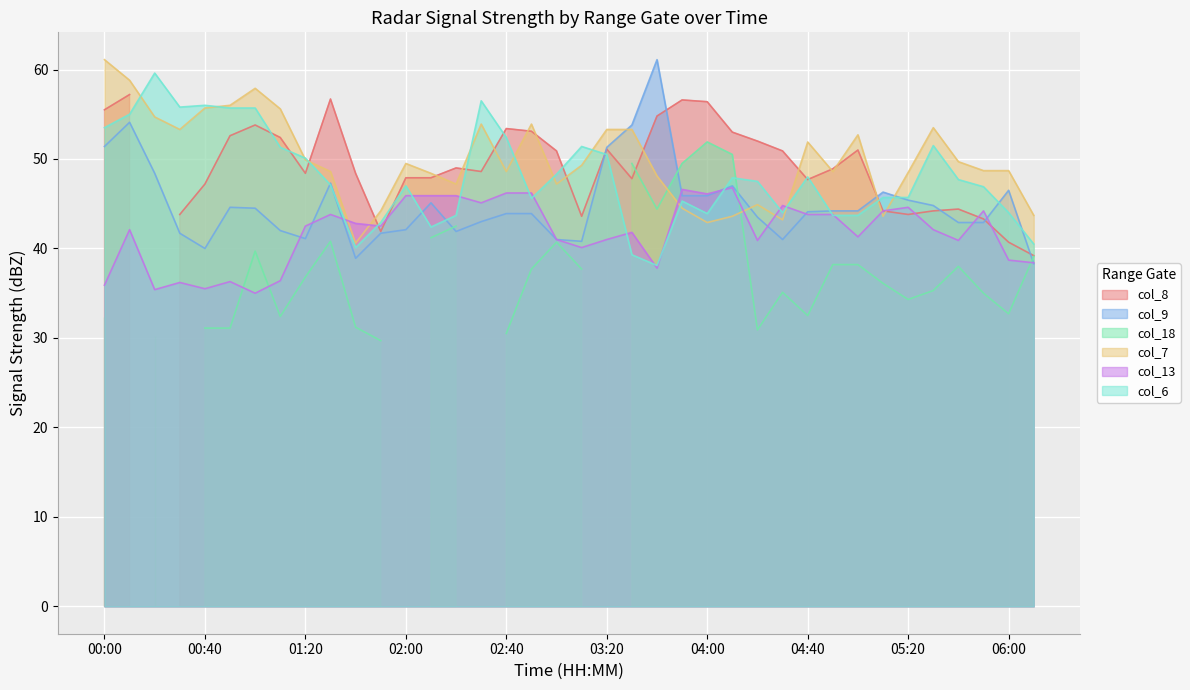

What is the maximum value for col_9?

61.1